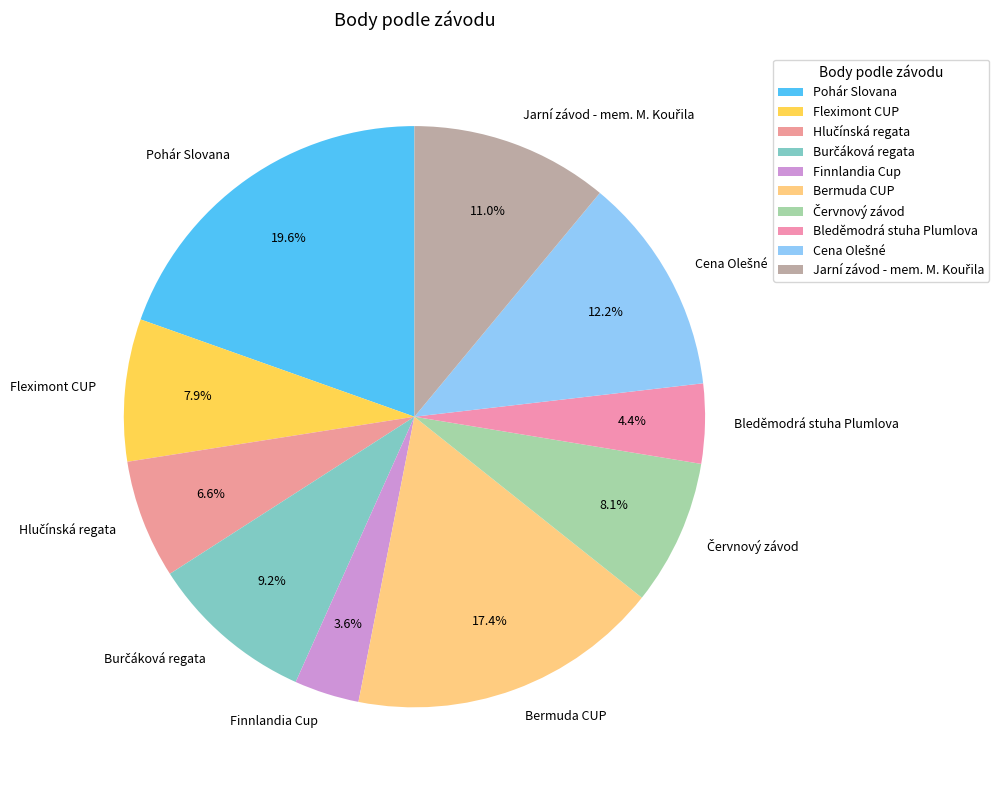

To the nearest percent, what is the difference between the Finnlandia Cup and Bleděmodrá stuha Plumlova slice percentages?

1%